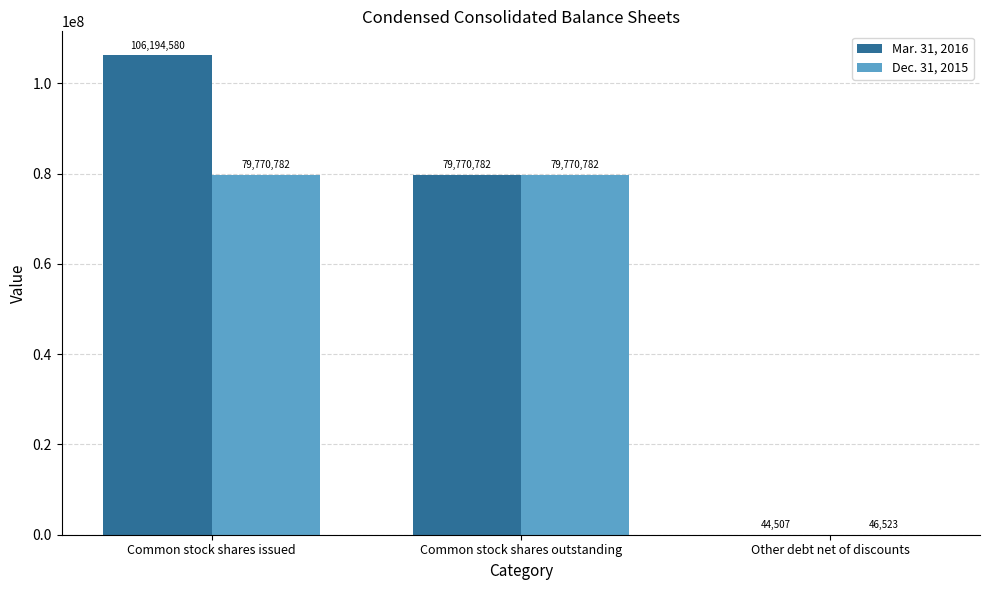

Between Common stock shares outstanding and Other debt net of discounts, which series saw the biggest shift?

Mar. 31, 2016